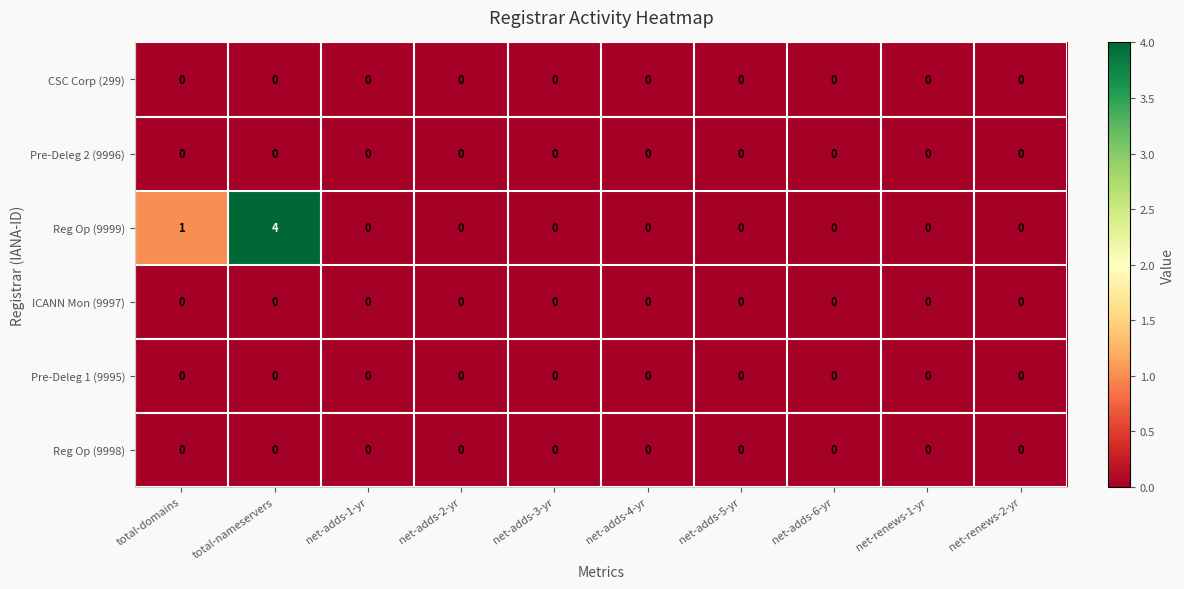

Which series has the largest range (max minus min)?

Reg Op (9999)